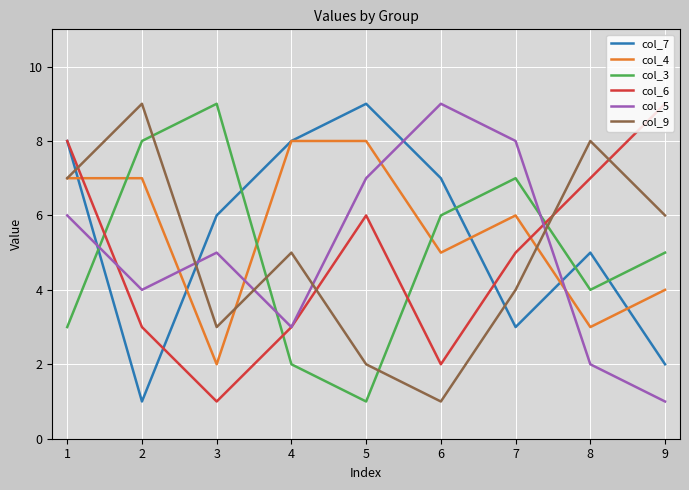

What is the difference between the maximum and minimum values in the col_4 series?

6